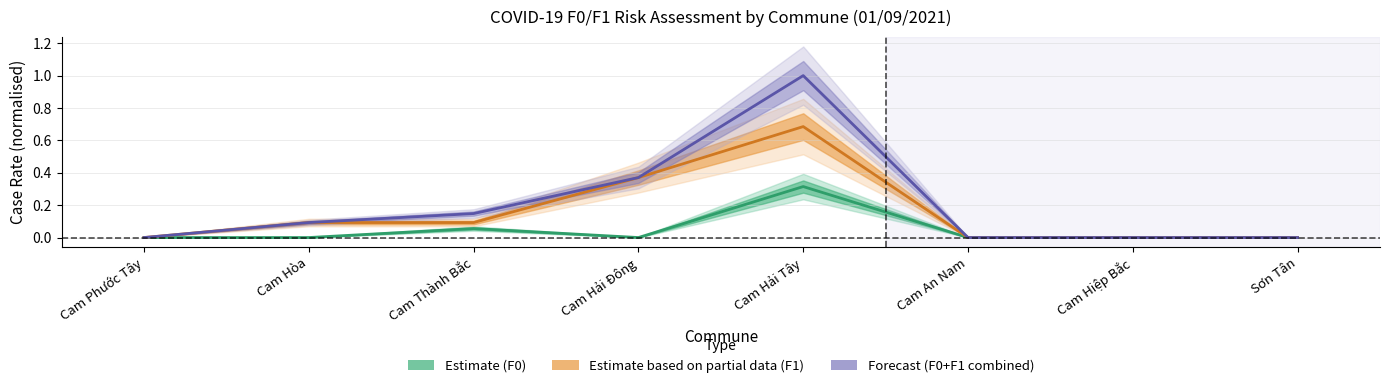

Rank the categories by Estimate based on partial data (F1) value from highest to lowest.

Cam Hải Tây, Cam Hải Đông, Cam Hòa, Cam Thành Bắc, Cam Phước Tây, Cam An Nam, Cam Hiệp Bắc, Sơn Tân